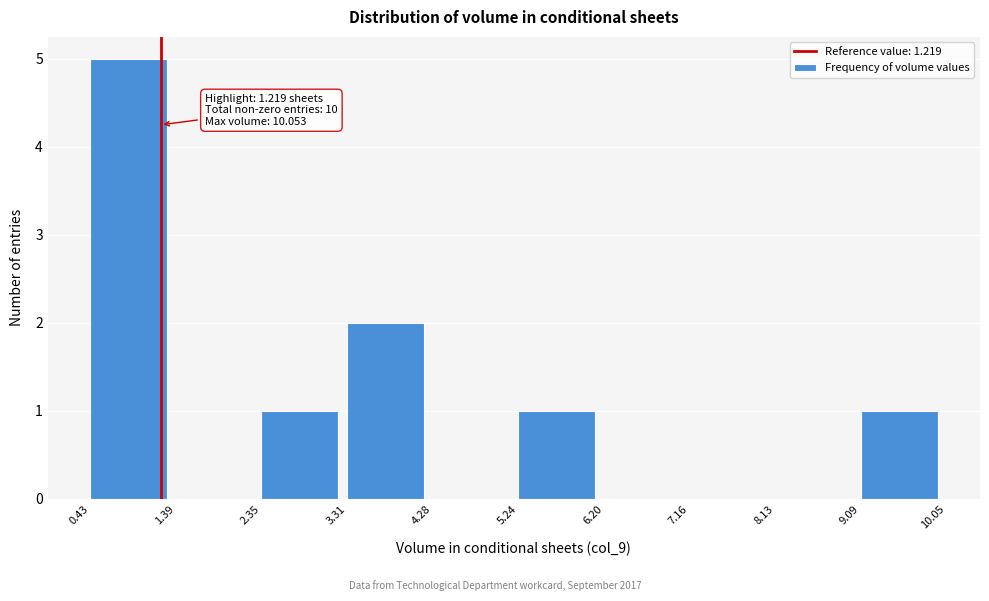

Which range on the x-axis has the tallest bar?

0.43 to 1.39